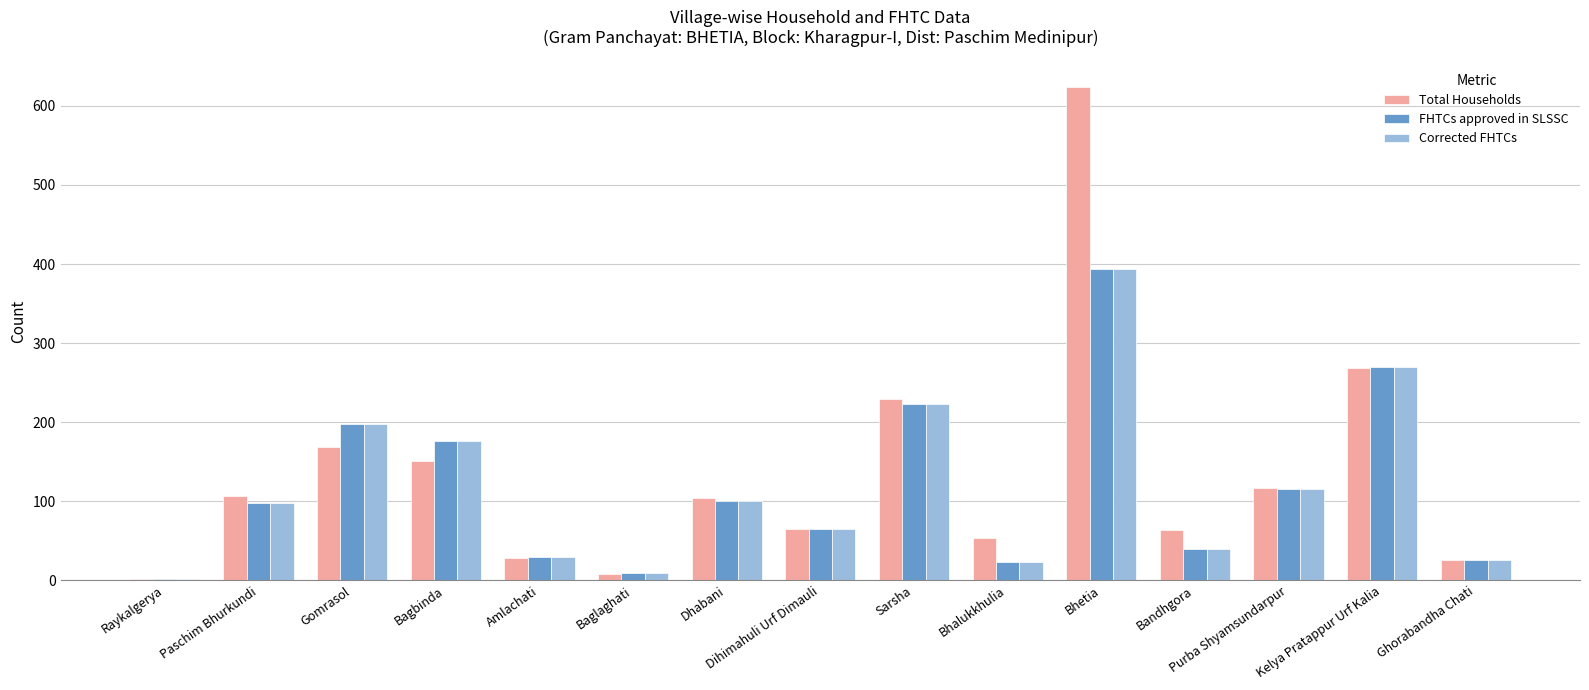

Is it true that Corrected FHTCs equals 223 at Sarsha?

True